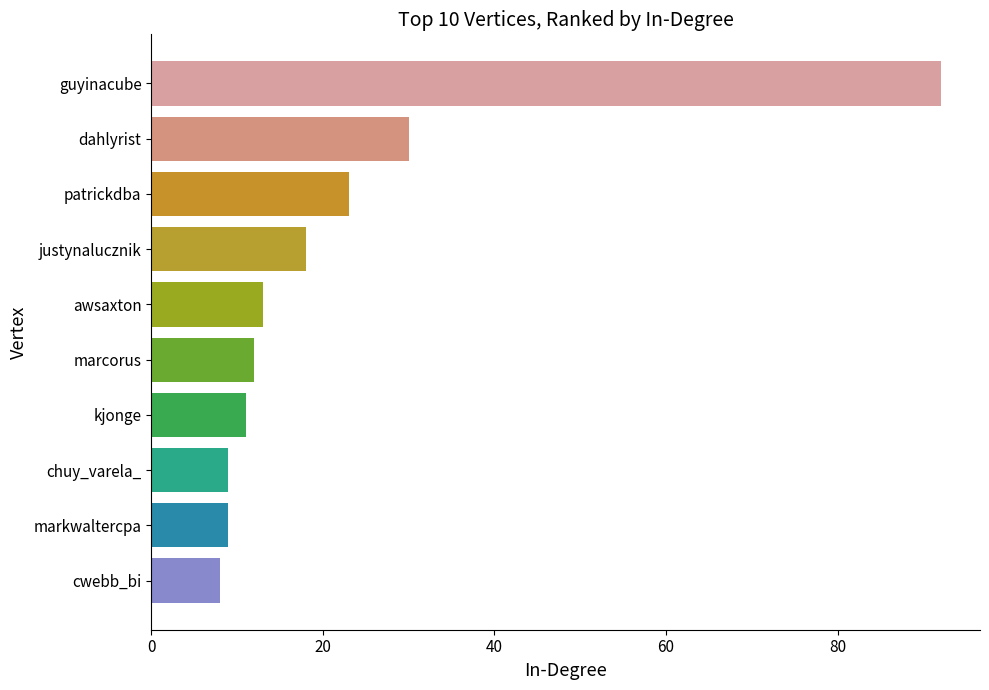

Where is the data nearest to the value 50?

dahlyrist